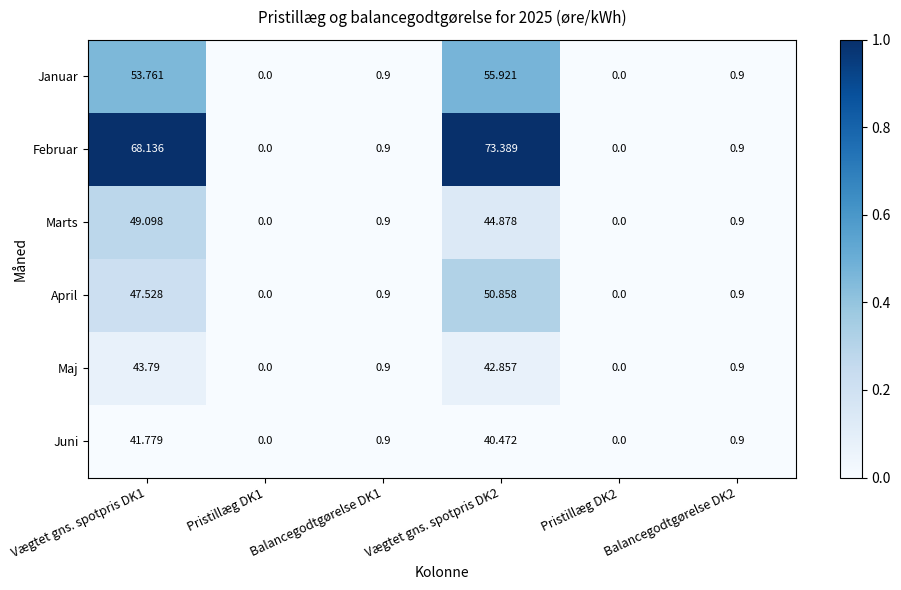

Is the value of Marts at Balancegodtgørelse DK1 greater than the value of Januar at Pristillæg DK1?

Yes